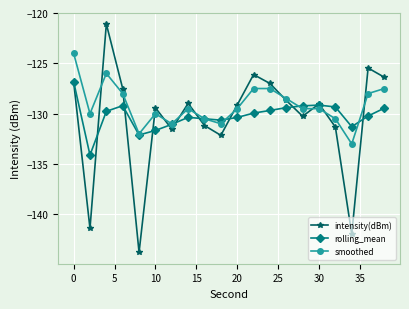

True or false: rolling_mean and smoothed cross at least once.

True